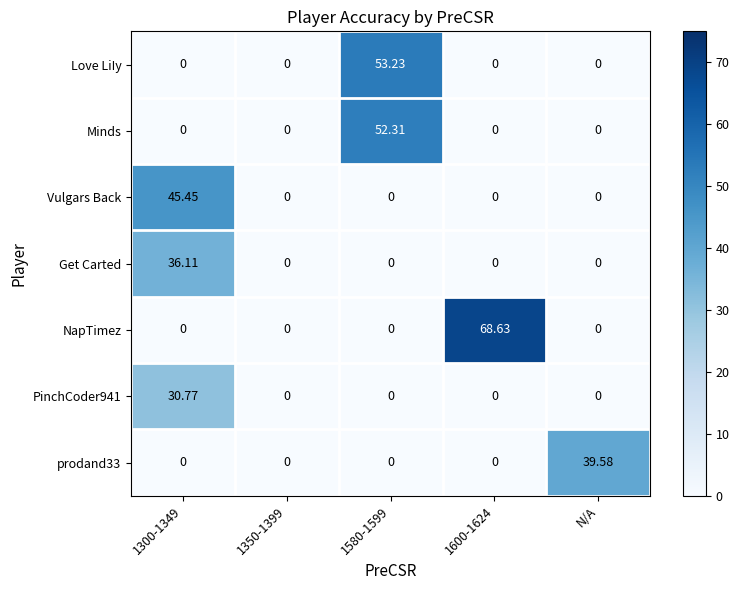

Which series has the largest total across all categories?

NapTimez